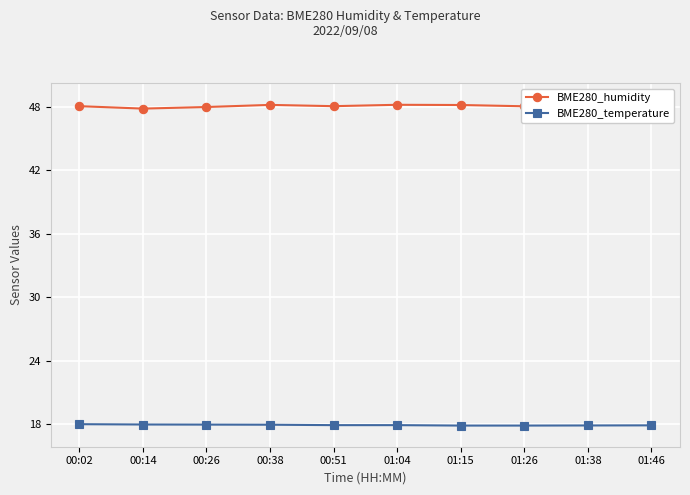

At which category does BME280_humidity reach its first local valley?

00:14